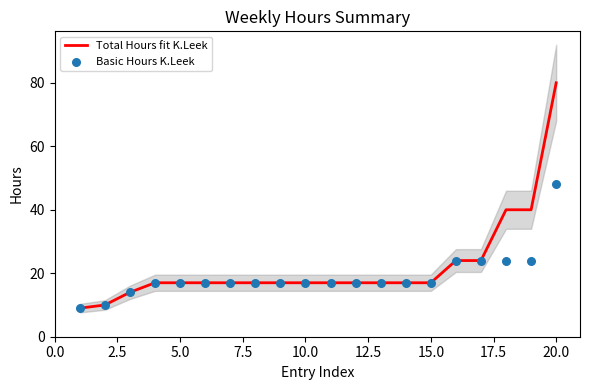

At which label does Total Hours fit K.Leek reach its peak?

20.0